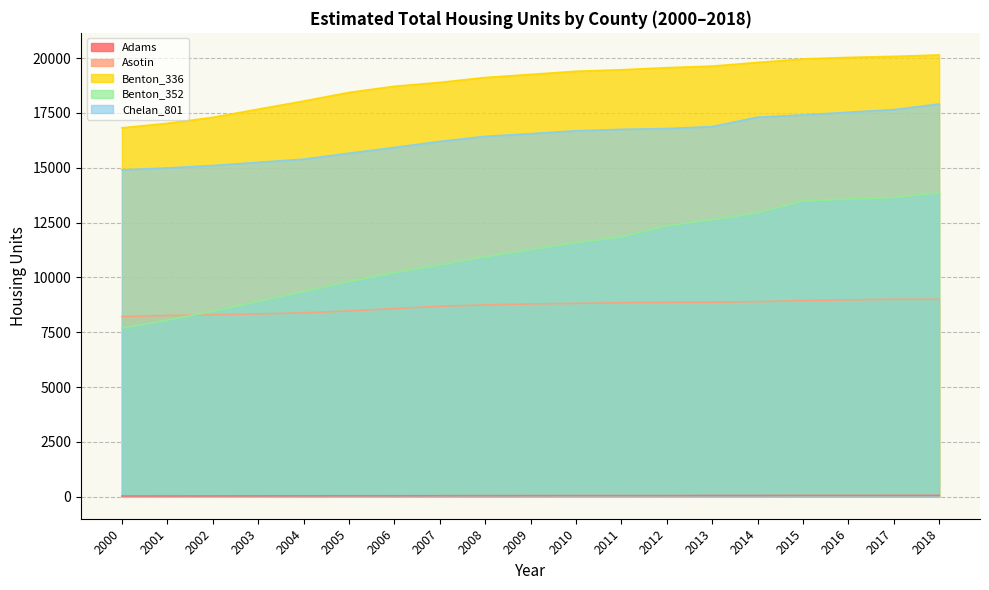

At which category is the sum across all series the highest?

2018